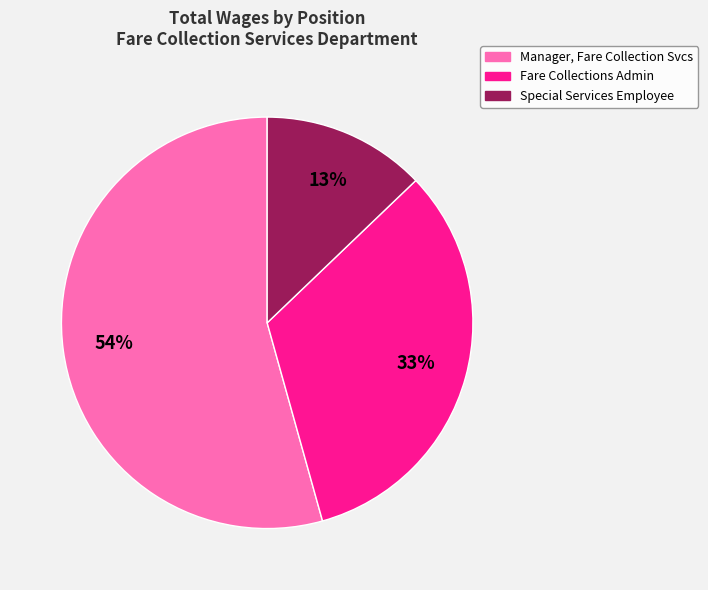

How many segments does this pie chart have?

3